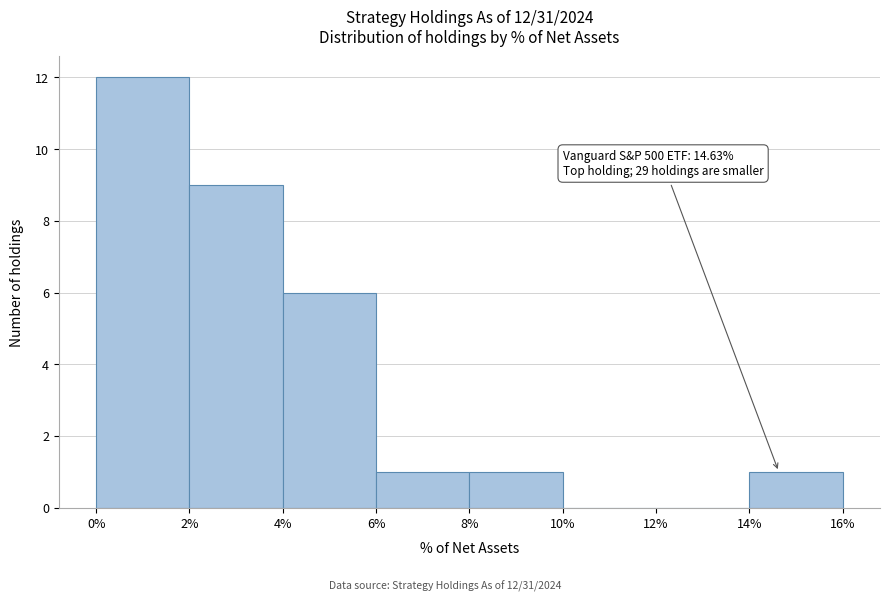

Which range on the x-axis has the tallest bar?

0% to 2%